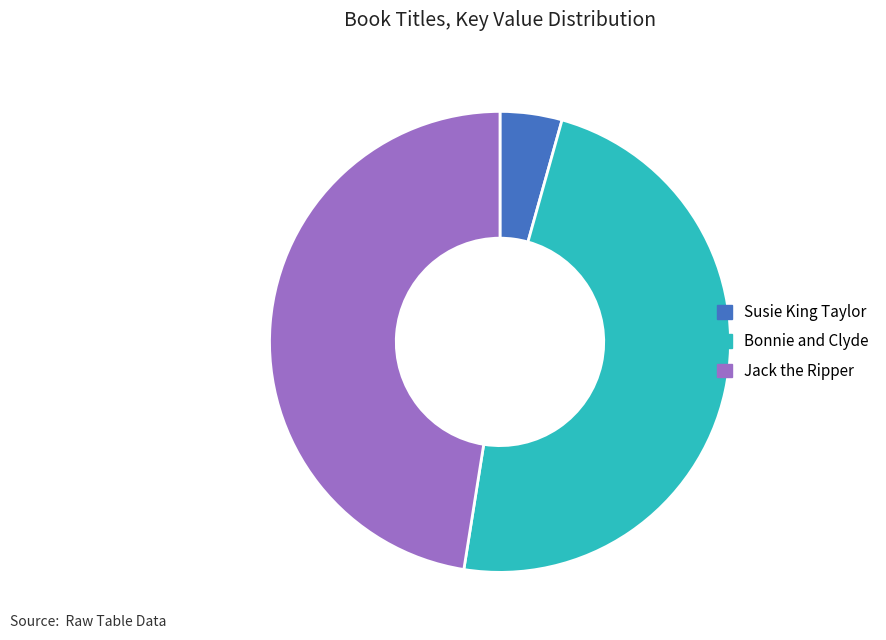

What is the ratio of the value at Jack the Ripper to the value at Bonnie and Clyde?

1.0